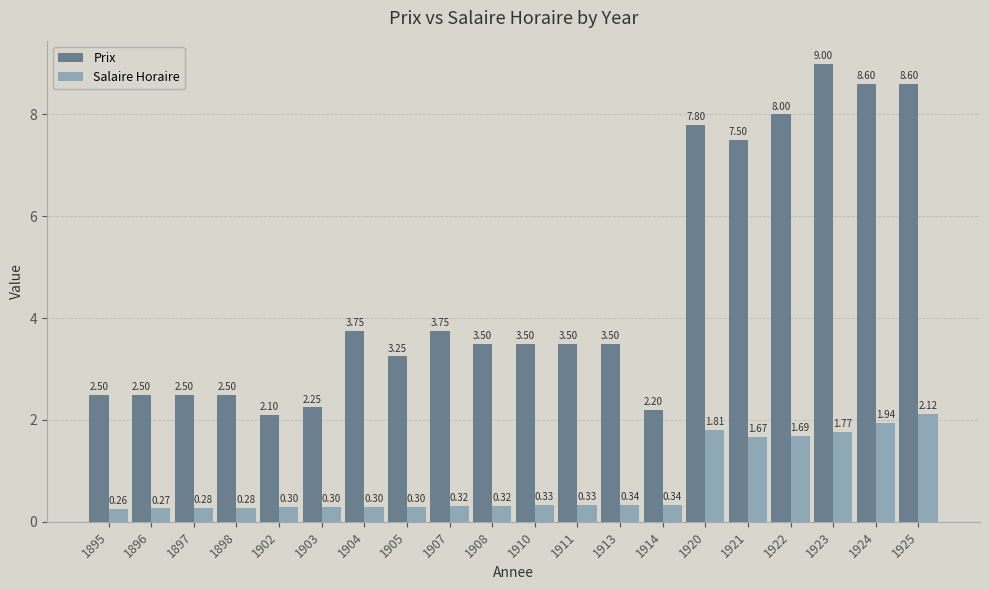

At which label does Salaire Horaire reach its minimum?

1895